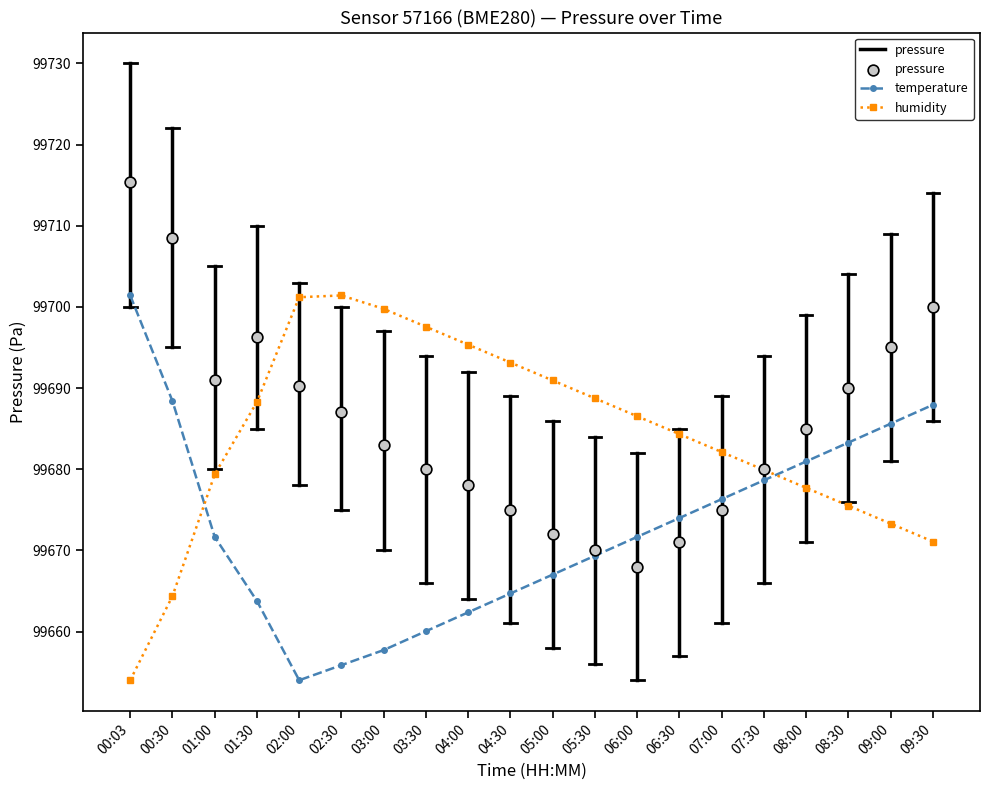

Which series has the largest total across all categories?

pressure